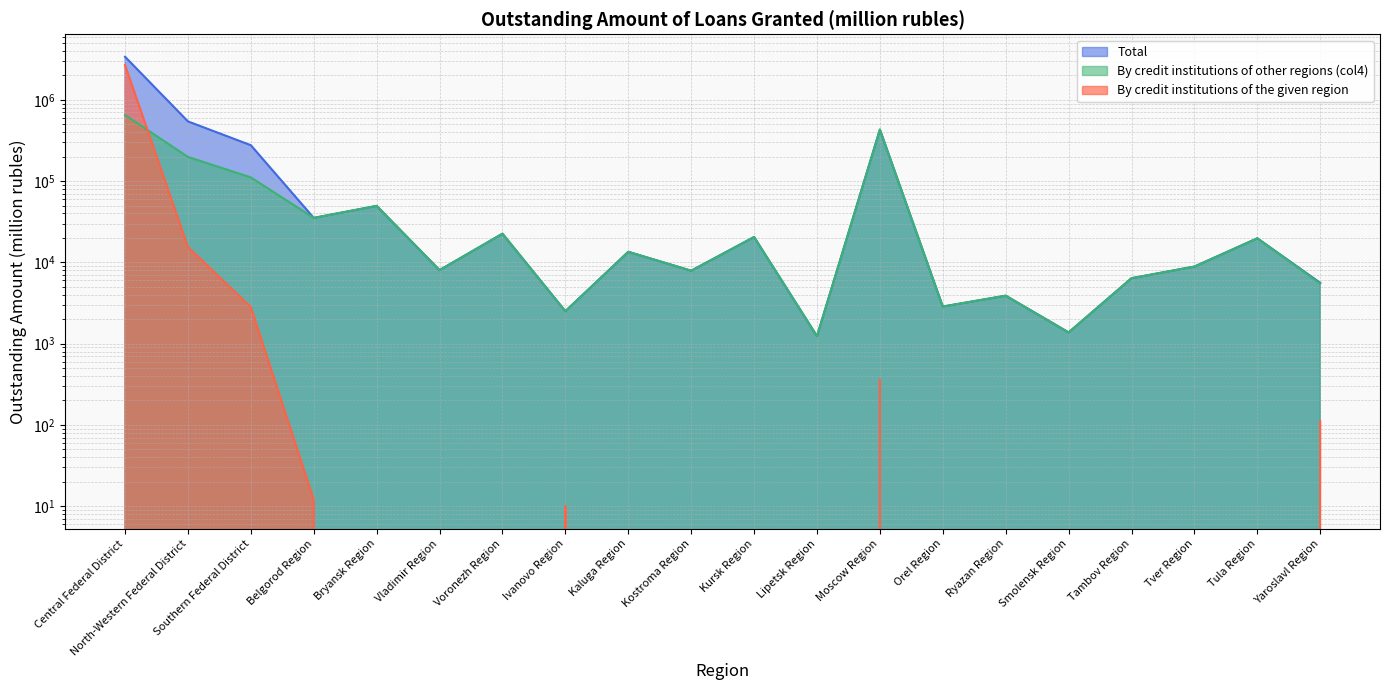

What is the sum of all Total values?

4846927